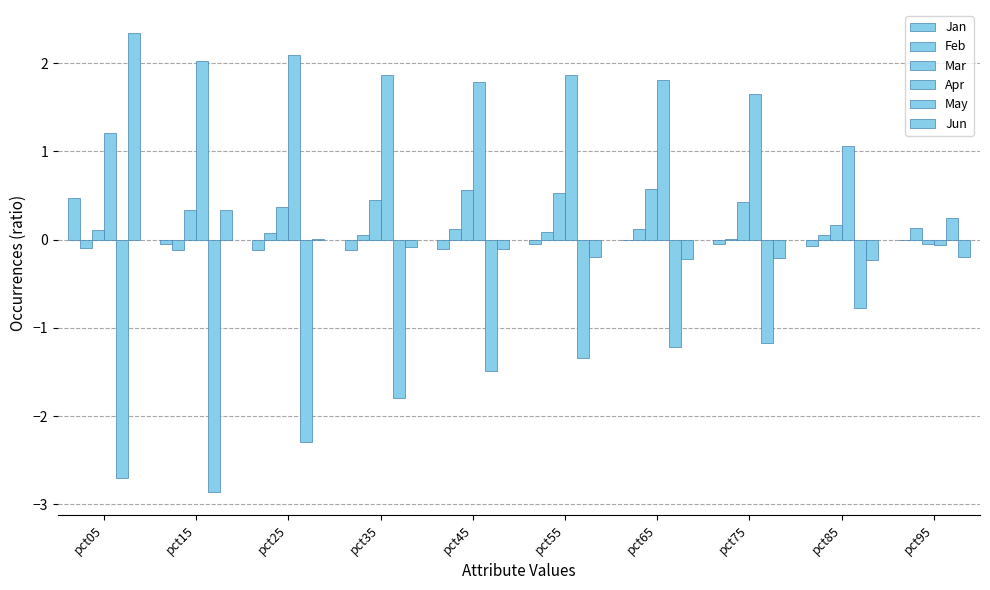

At how many categories does at least one series exceed -1?

10